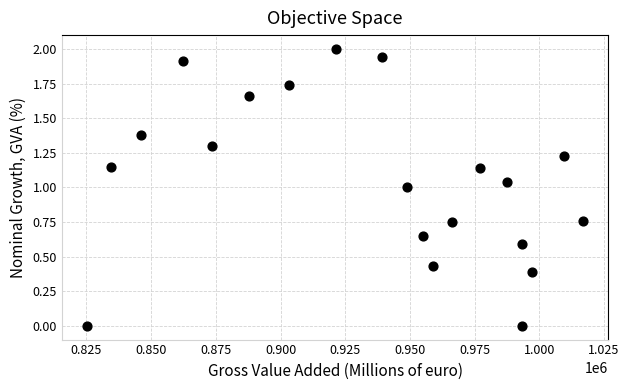

What is the range of Y values (max minus min)?

2.0